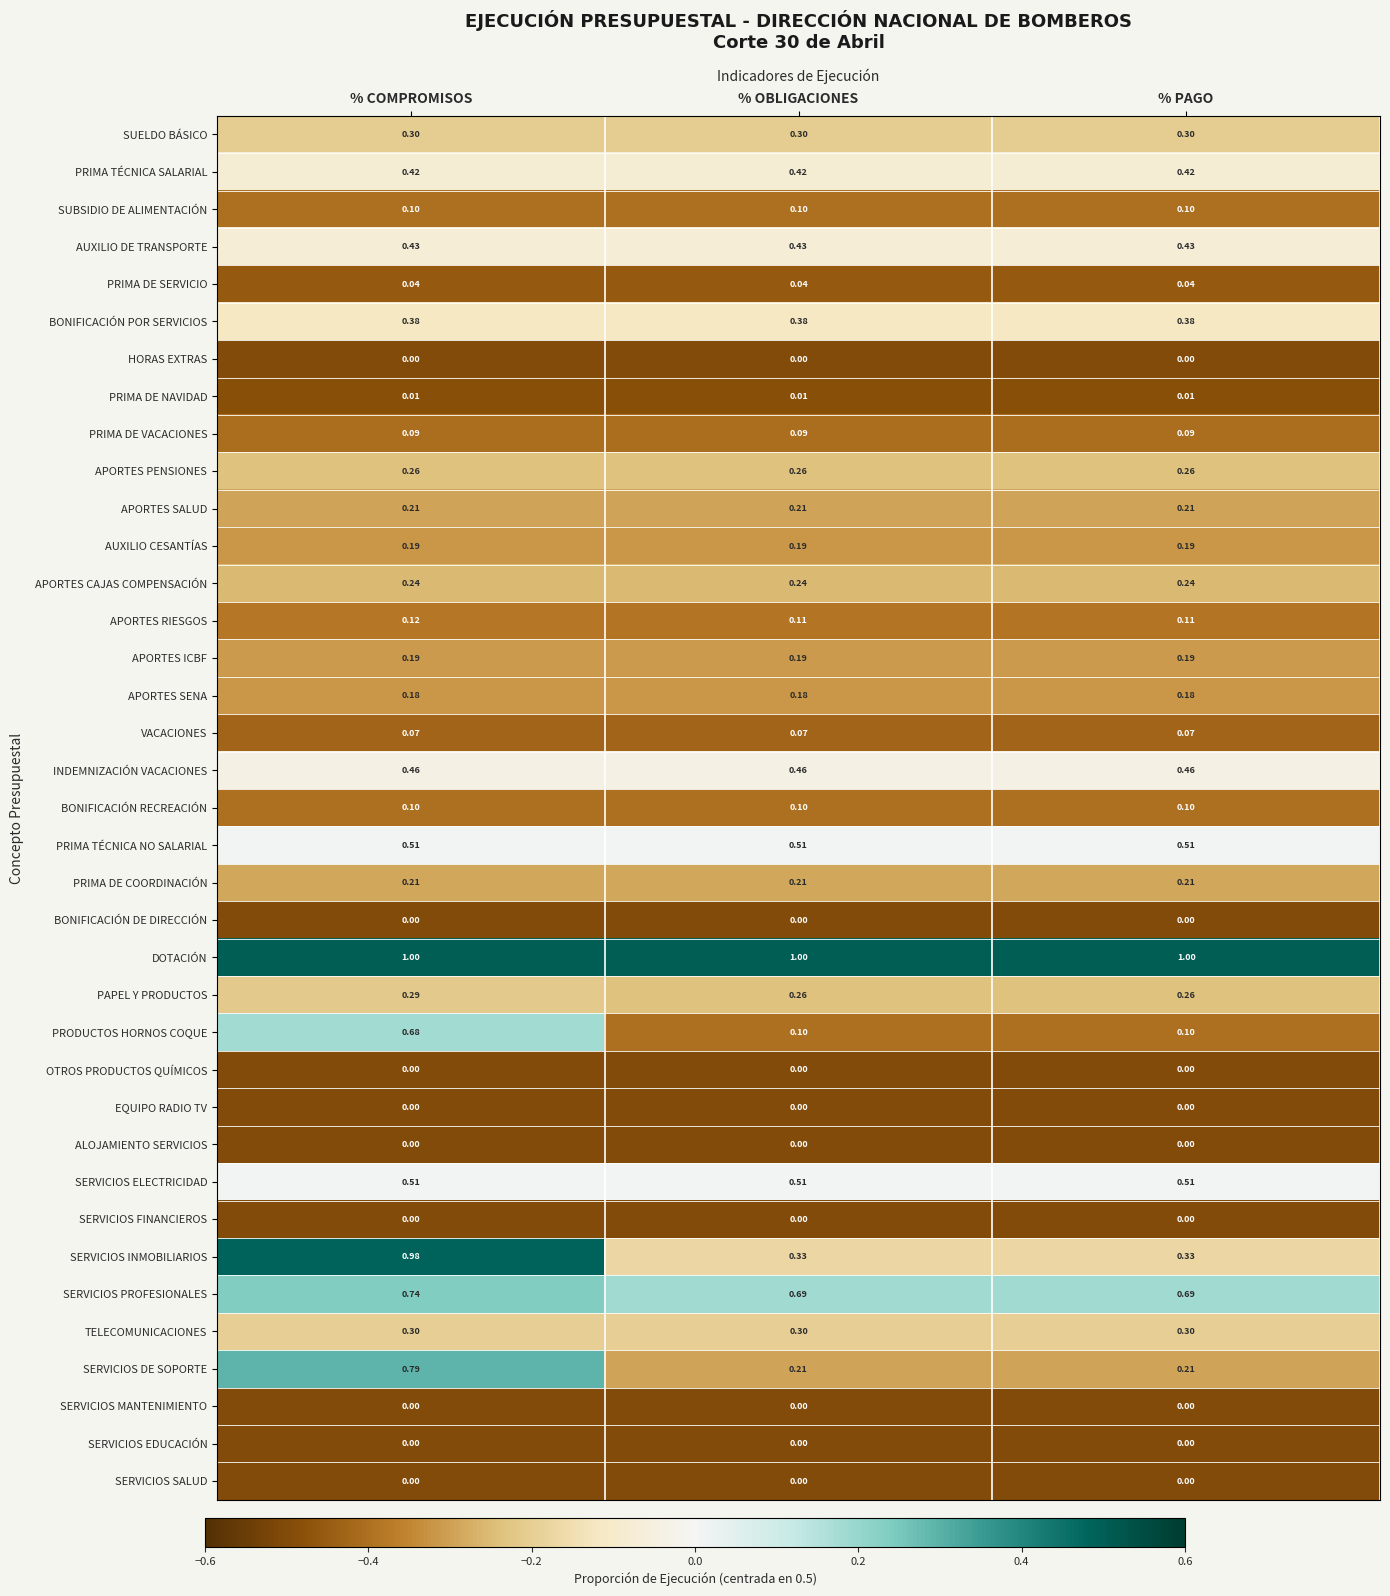

Which series has the largest total across all categories?

DOTACIÓN